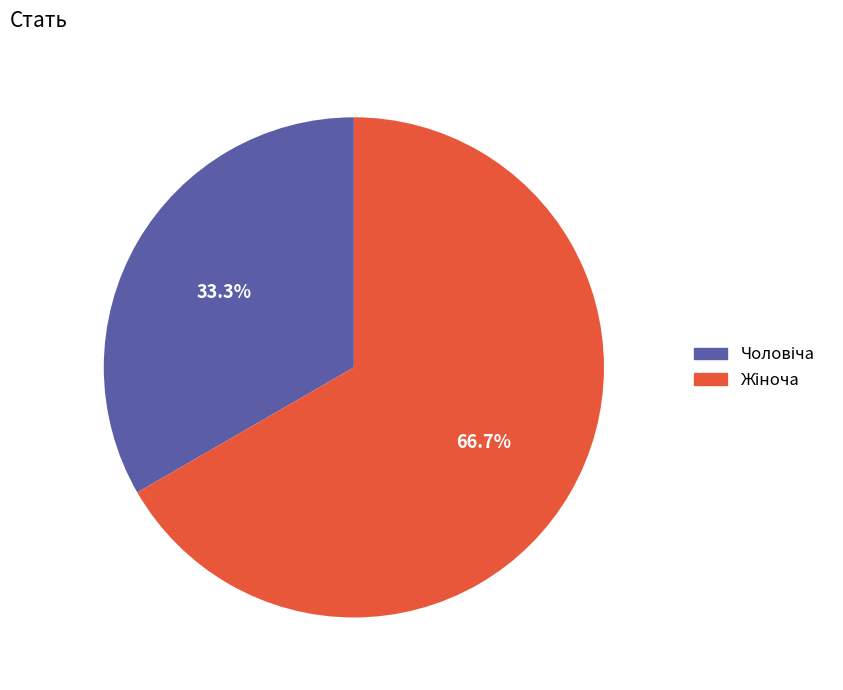

Does any single category account for the majority?

Yes